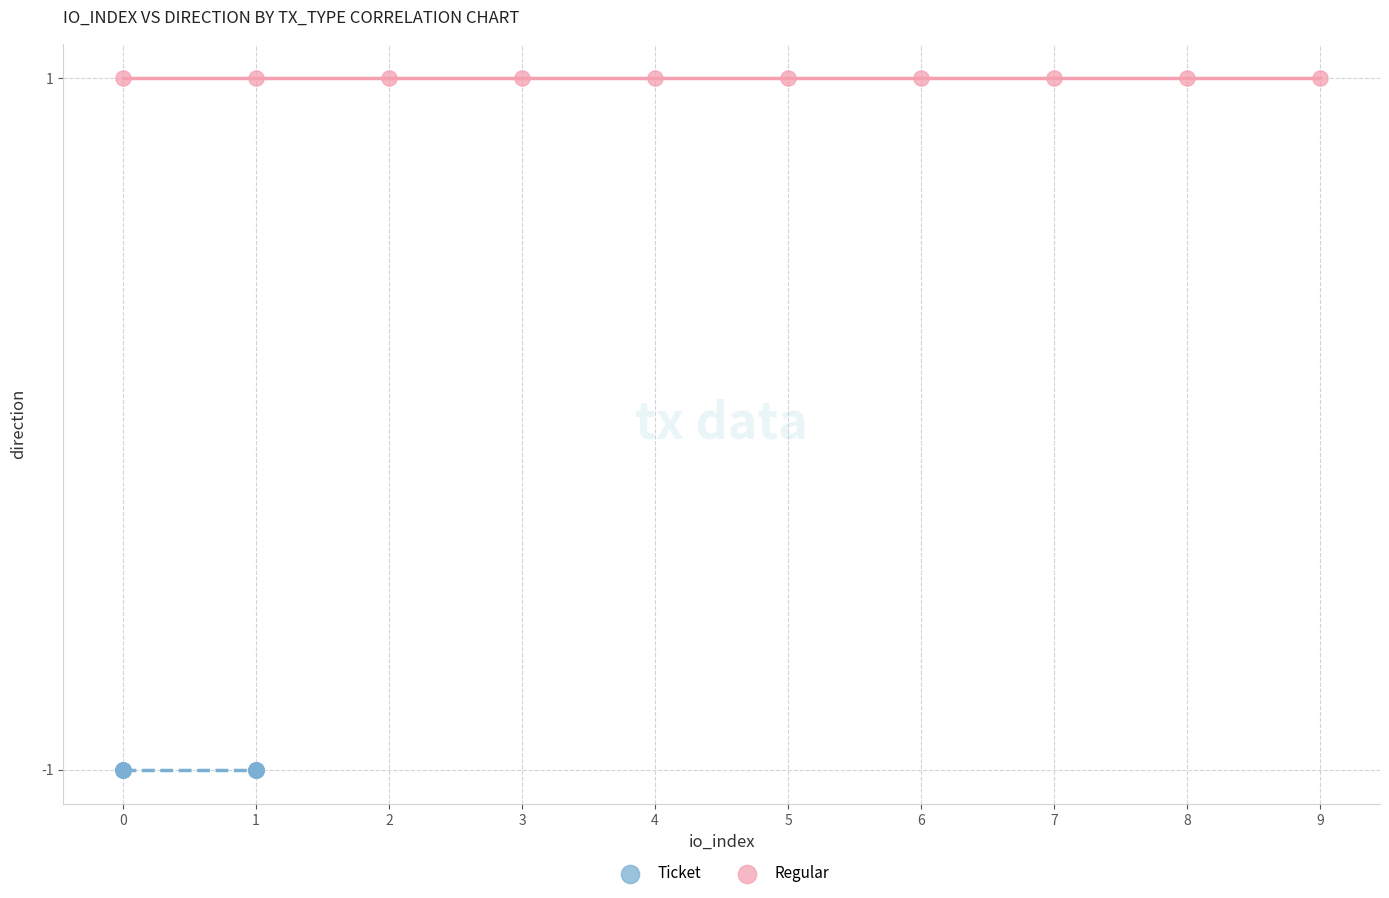

Which series contains the highest Y value?

Regular